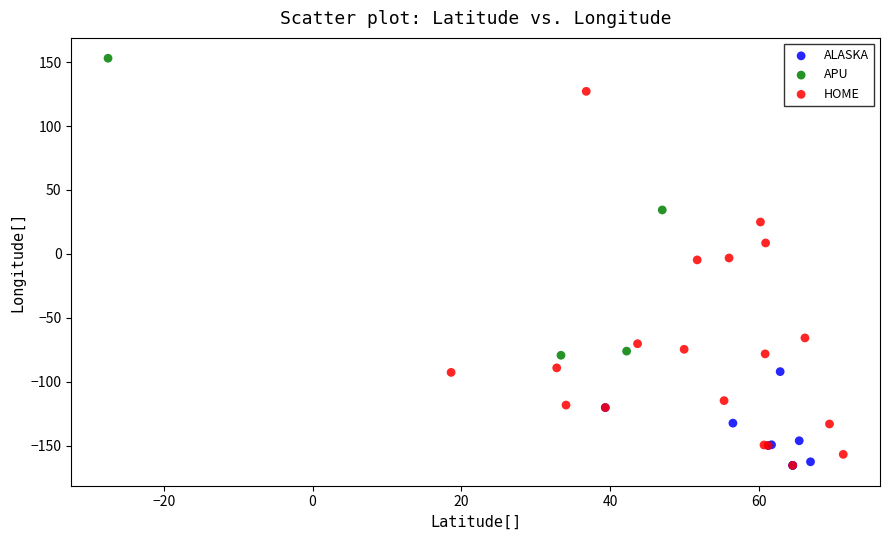

Which series has the largest Y range (max minus min)?

HOME